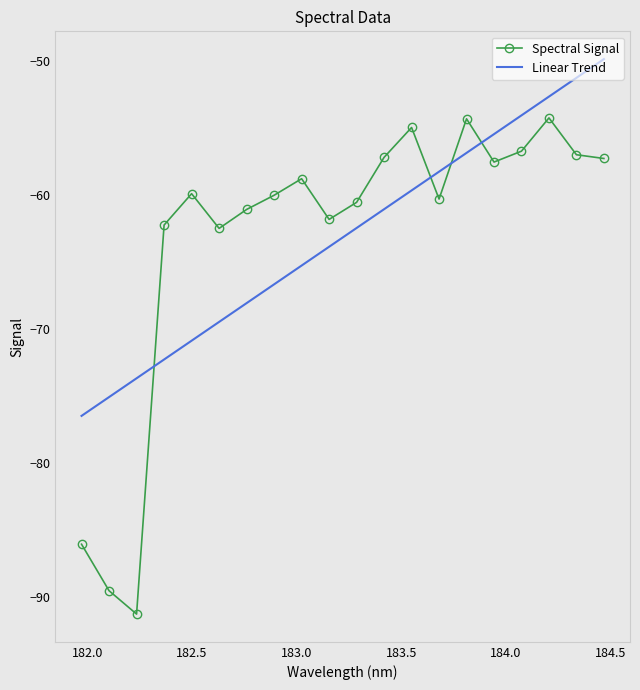

True or false: Linear Trend and Spectral Signal cross at least once.

True